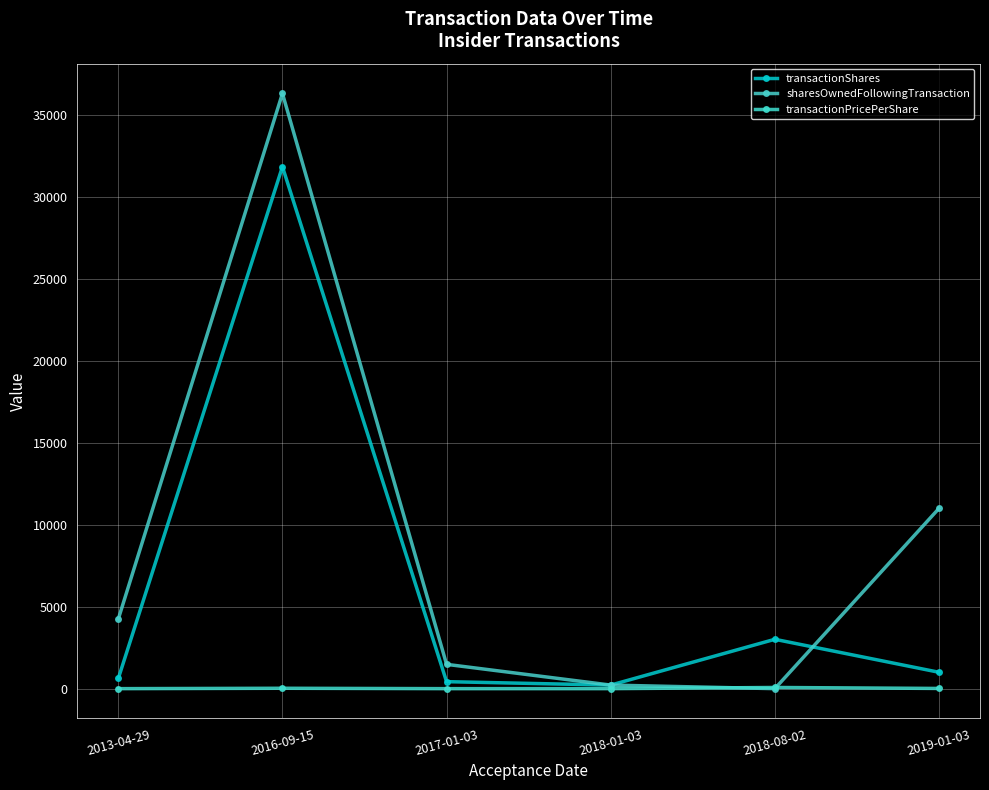

Where is transactionShares nearest to the value 16037?

2018-08-02